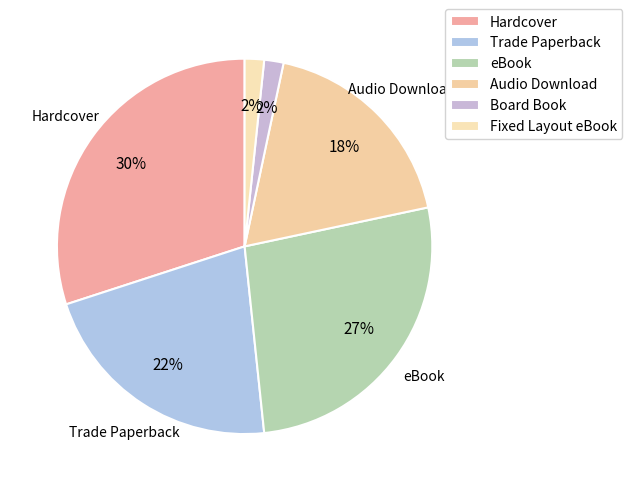

Rank the categories by value from highest to lowest.

Hardcover, eBook, Trade Paperback, Audio Download, Board Book, Fixed Layout eBook